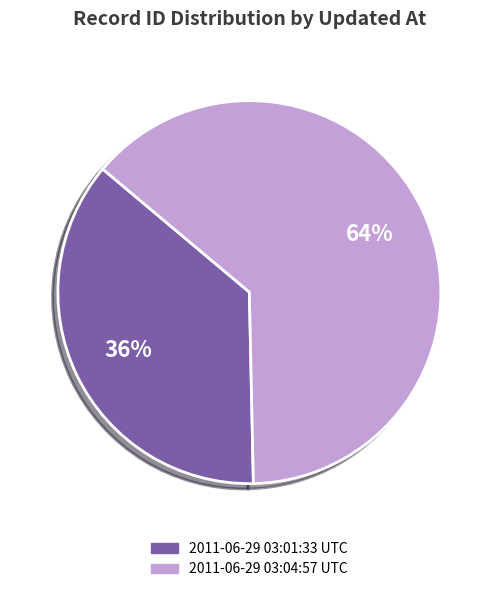

Which category accounts for the majority?

2011-06-29 03:04:57 UTC